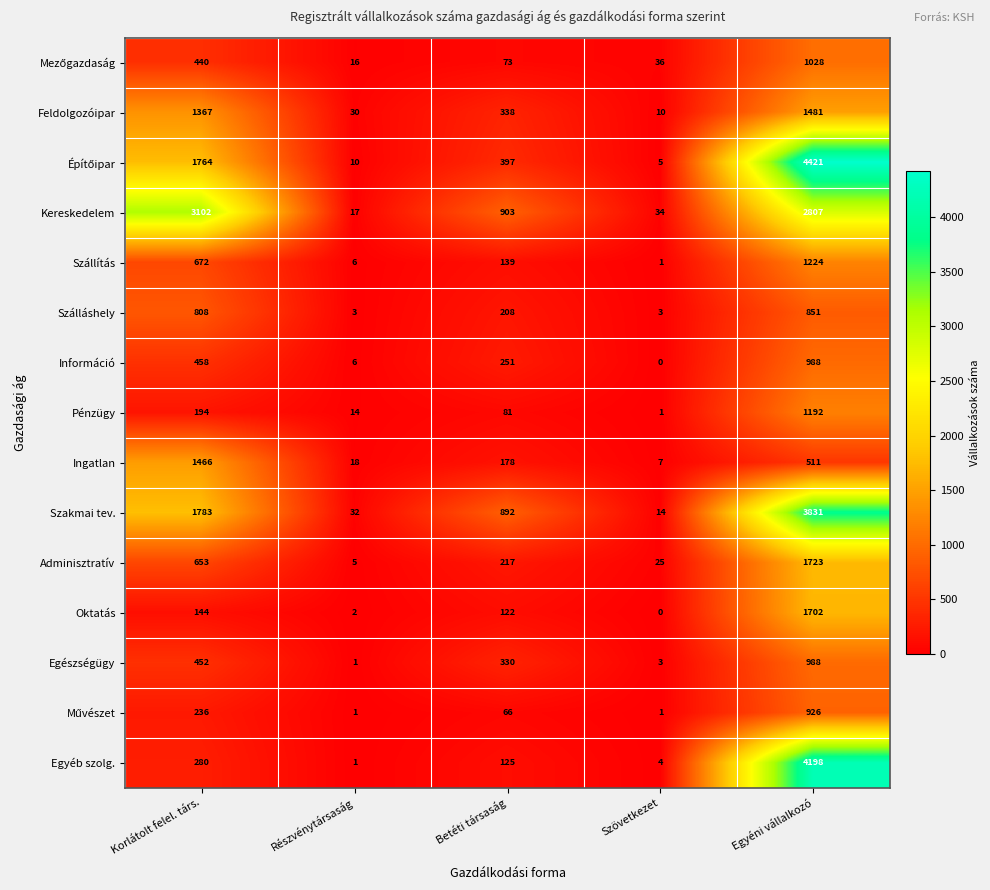

The Adminisztratív series shows 217 at Betéti társaság. True or false?

True